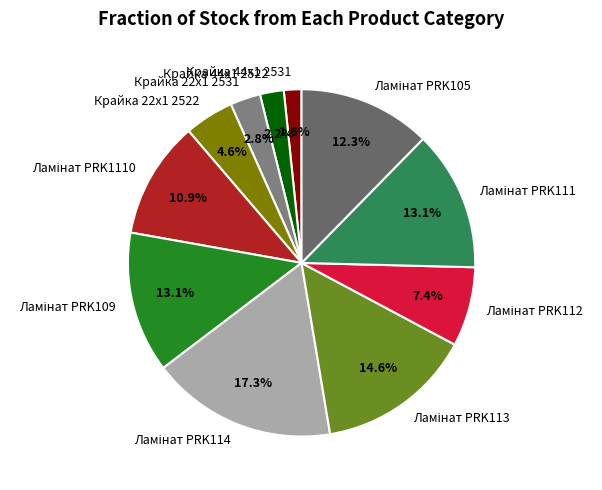

Combined, do Крайка 44x1 2522 and Крайка 22x1 2531 account for over 50%?

No